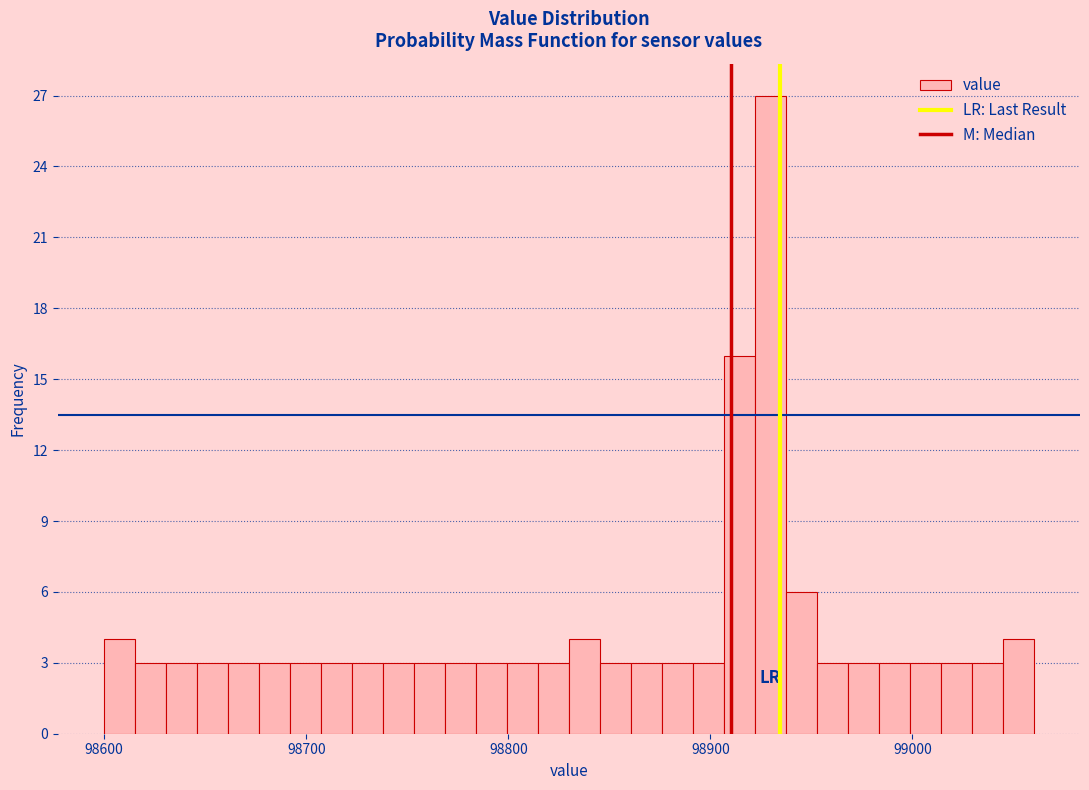

Around what value on the x-axis is the tallest bar? Give the approximate position of its centre, as read against the axis.

98930